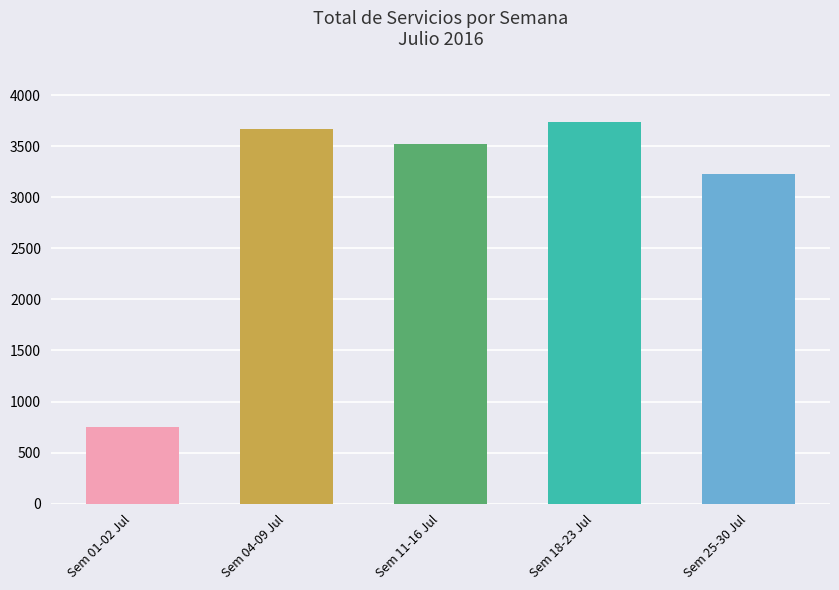

How many bars are there in total?

5